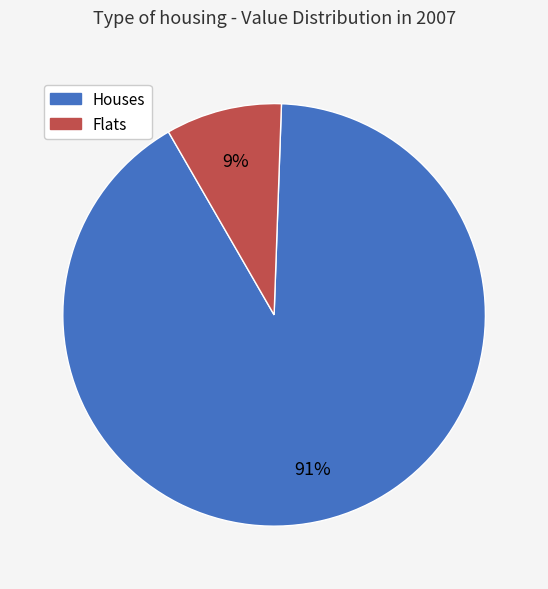

What percentage is the Flats slice, to the nearest percent?

9%